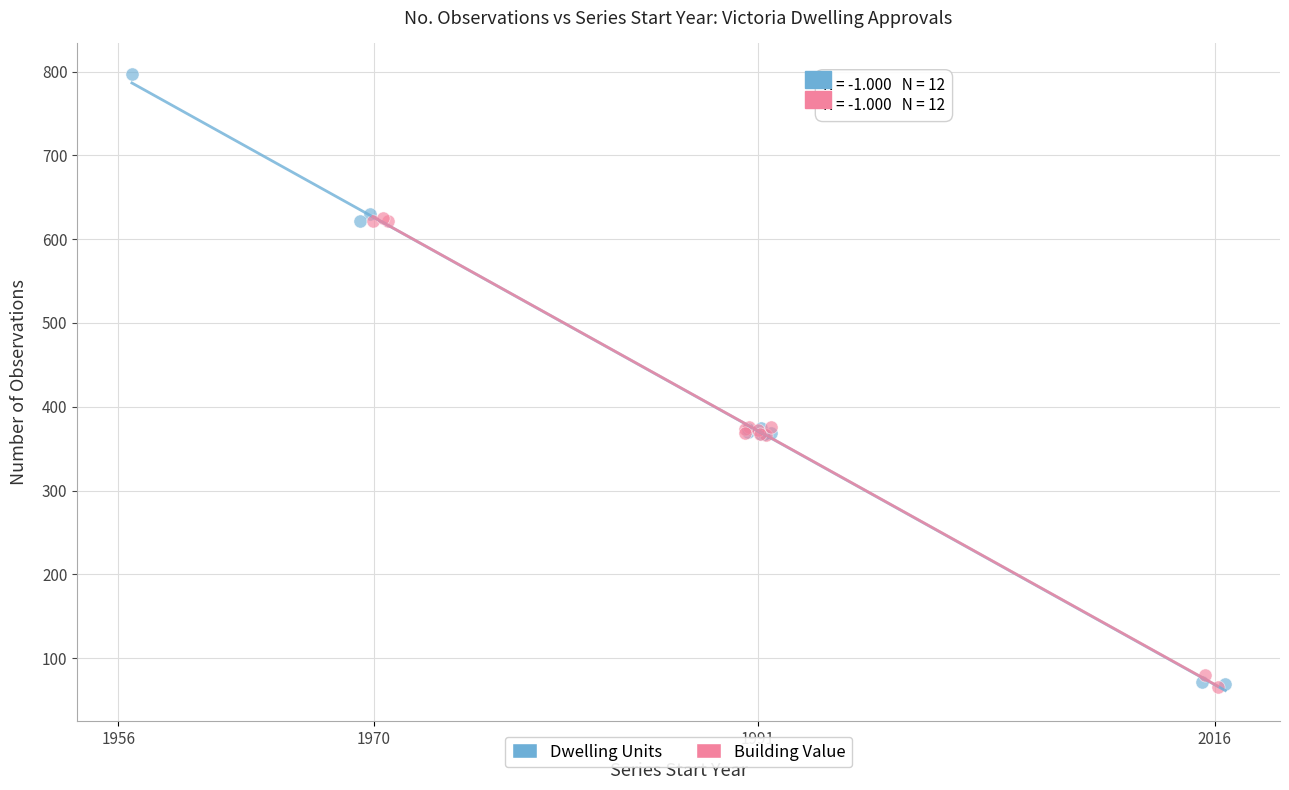

Which series has the widest spread of Y values?

Dwelling Units